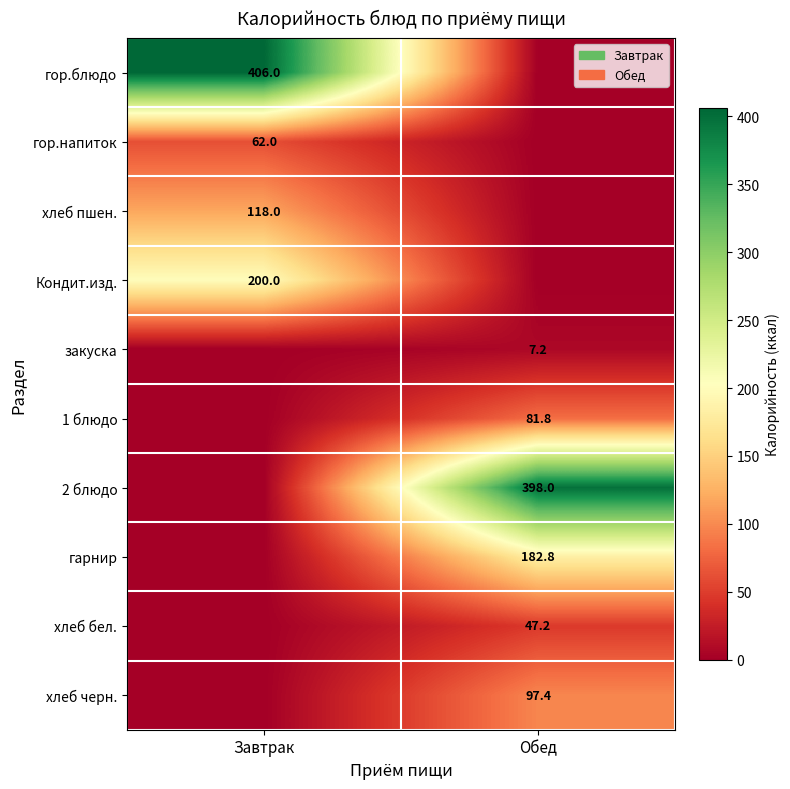

Is it true that закуска equals 11.2 at Обед?

False